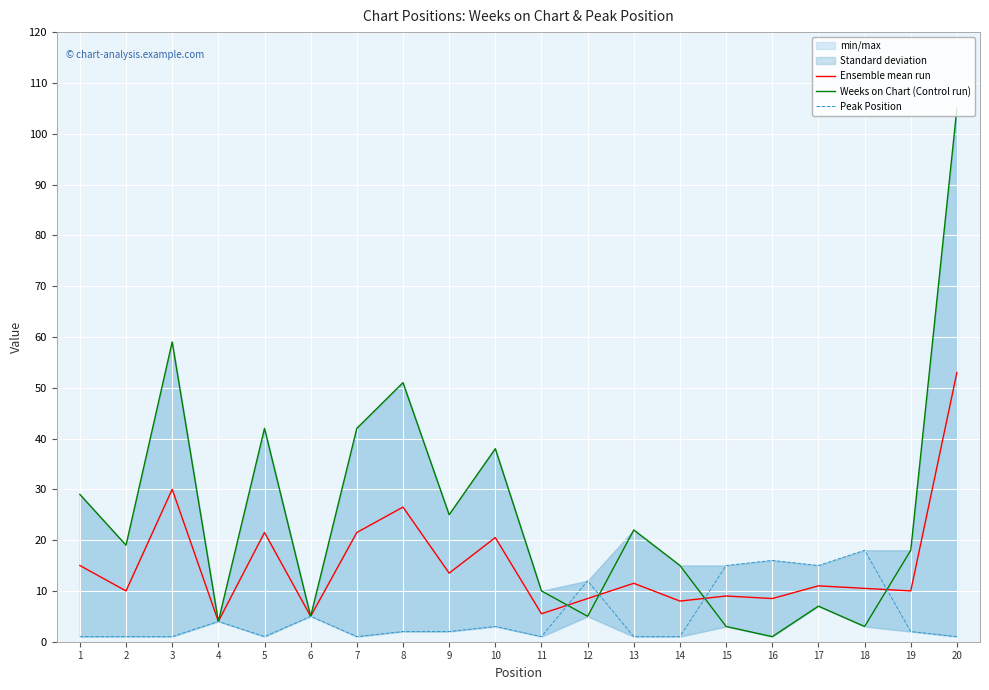

Reading left to right, what are all the values shown in this chart?

Ensemble mean run: 1=15.0	2=10.0	3=30.0	4=4.0	5=21.5	6=5.0	7=21.5	8=26.5	9=13.5	10=20.5	11=5.5	12=8.5	13=11.5	14=8.0	15=9.0	16=8.5	17=11.0	18=10.5	19=10.0	20=53.0
Weeks on Chart (Control run): 1=29.0	2=19.0	3=59.0	4=4.0	5=42.0	6=5.0	7=42.0	8=51.0	9=25.0	10=38.0	11=10.0	12=5.0	13=22.0	14=15.0	15=3.0	16=1.0	17=7.0	18=3.0	19=18.0	20=105.0
Peak Position: 1=1.0	2=1.0	3=1.0	4=4.0	5=1.0	6=5.0	7=1.0	8=2.0	9=2.0	10=3.0	11=1.0	12=12.0	13=1.0	14=1.0	15=15.0	16=16.0	17=15.0	18=18.0	19=2.0	20=1.0